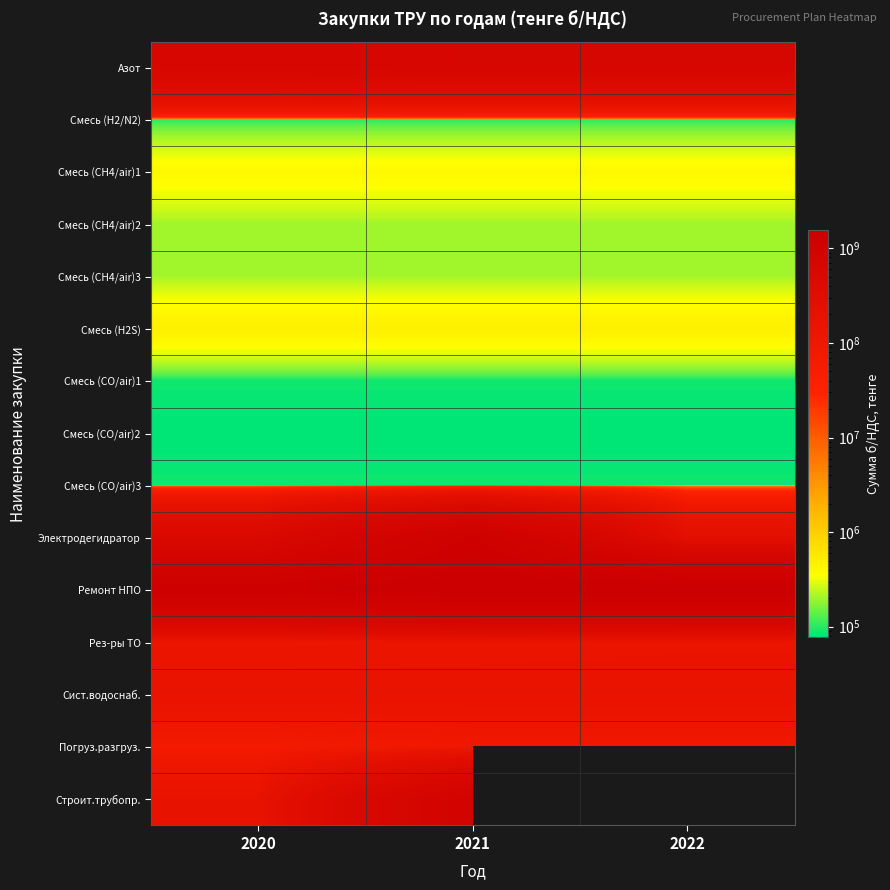

Is the value of Рез-ры ТО at 2021 greater than the value of Строит.трубопр. at 2021?

No